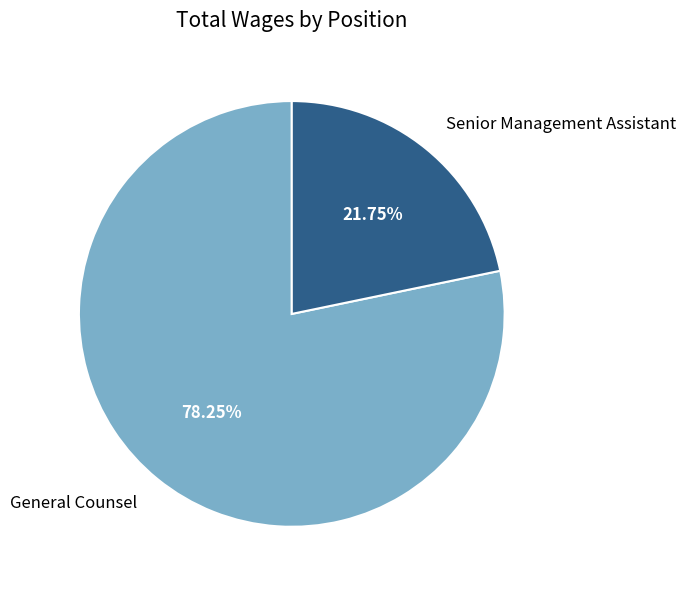

What is the ratio of the value at General Counsel to the value at Senior Management Assistant?

3.6